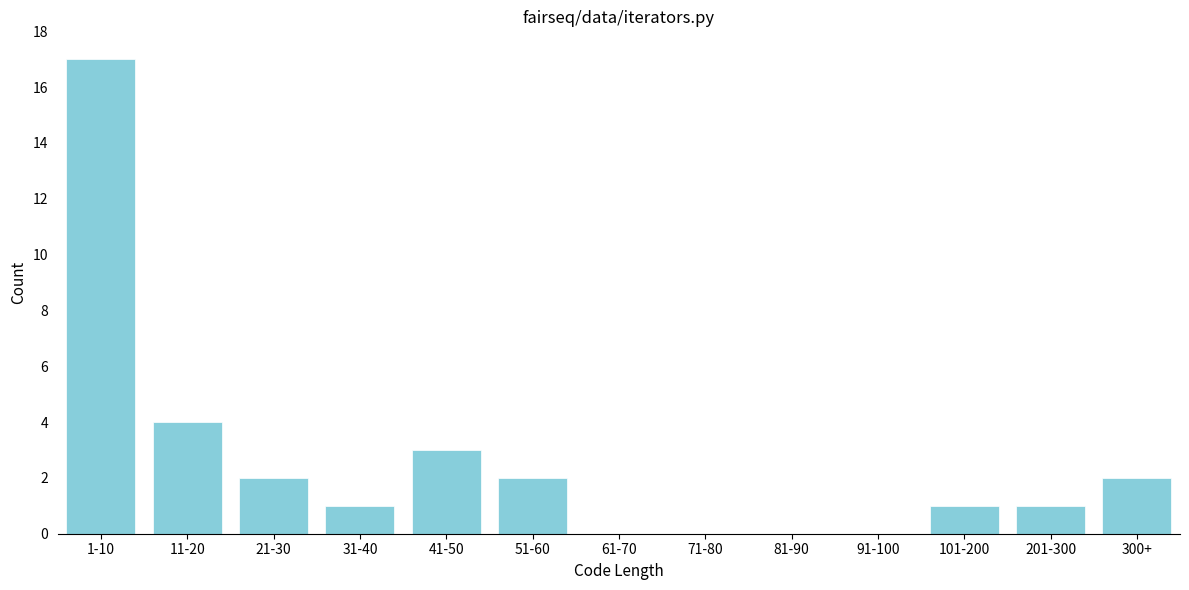

Reading left to right, transcribe all the data shown in this chart.

1-10=17	11-20=4	21-30=2	31-40=1	41-50=3	51-60=2	61-70=0	71-80=0	81-90=0	91-100=0	101-200=1	201-300=1	300+=2